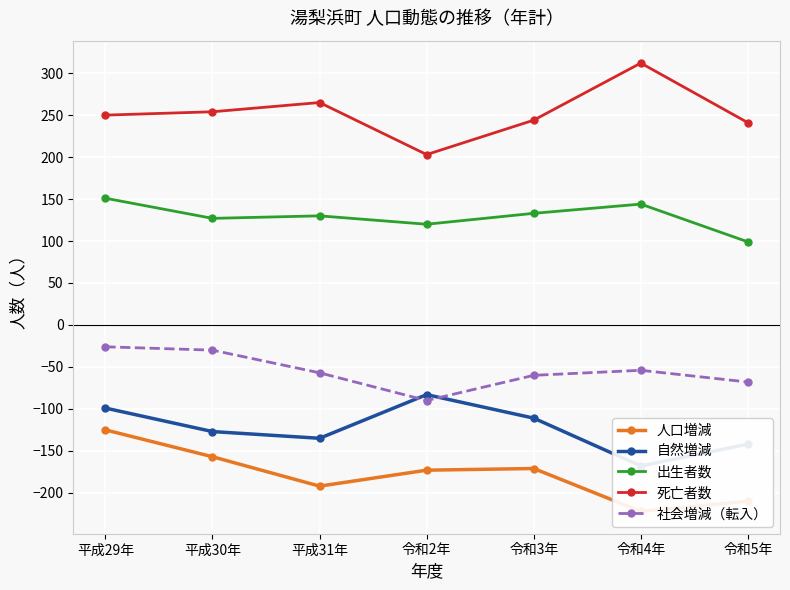

What is the label of the 5th point from the left?

令和3年